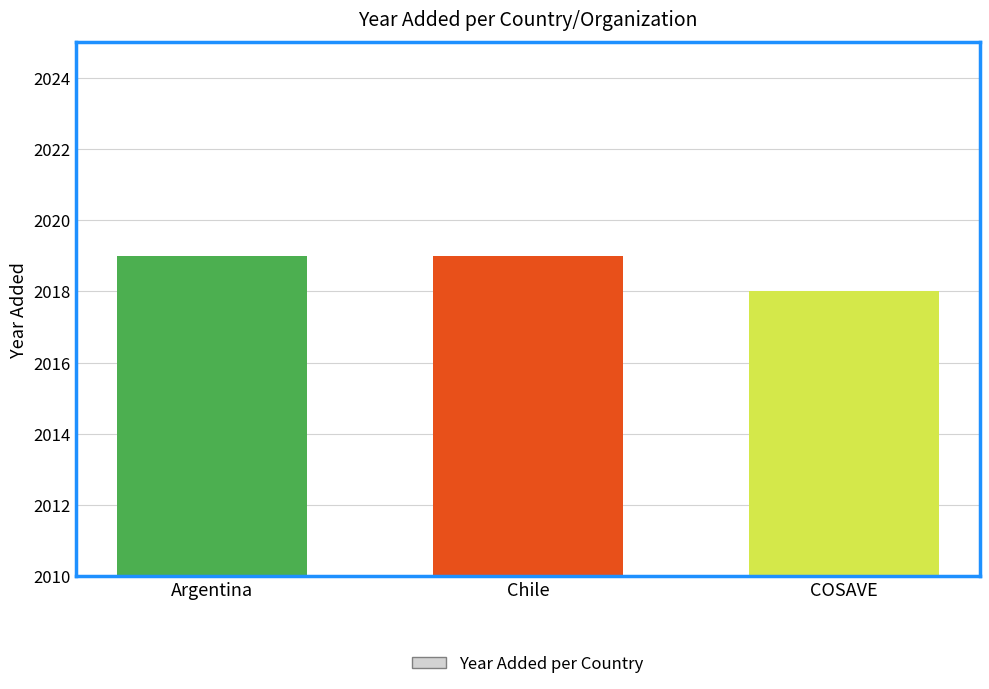

How many values are below 2019?

1